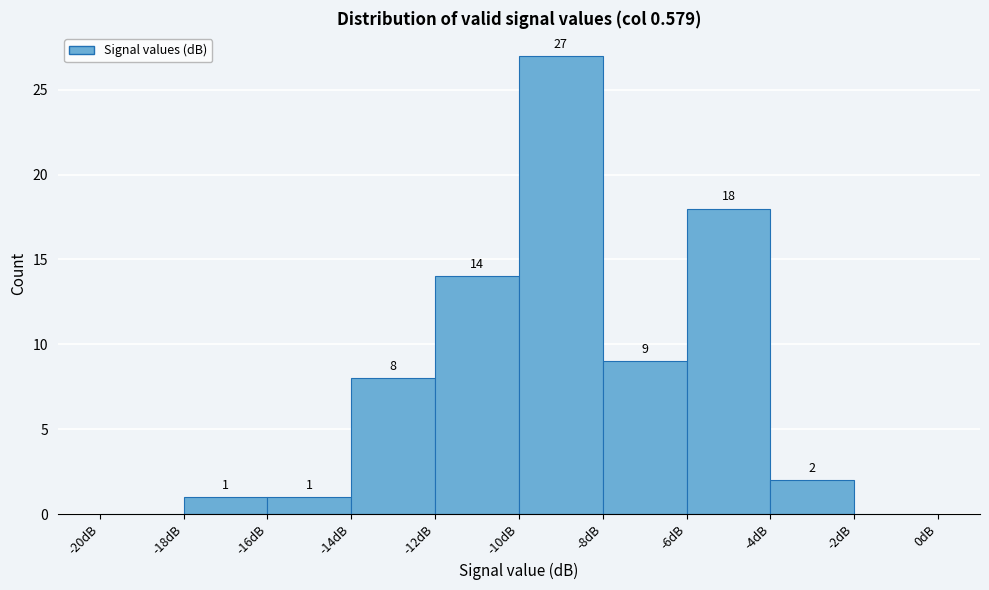

Which range on the x-axis has the tallest bar?

-10 to -8